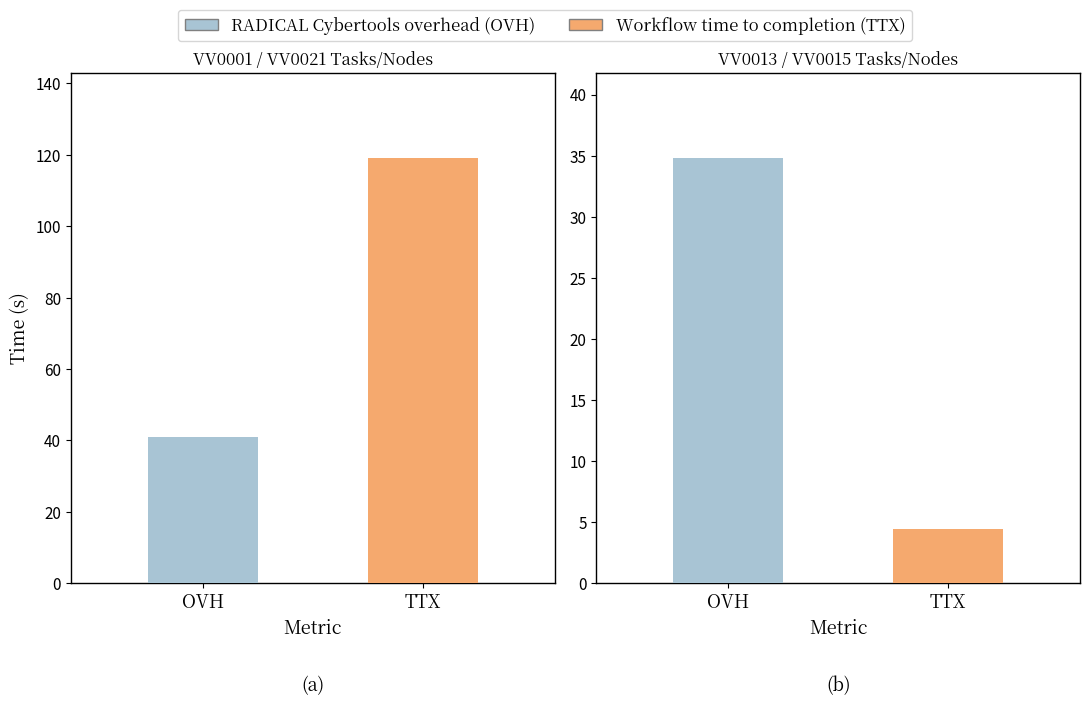

How many bars are there in each group?

2